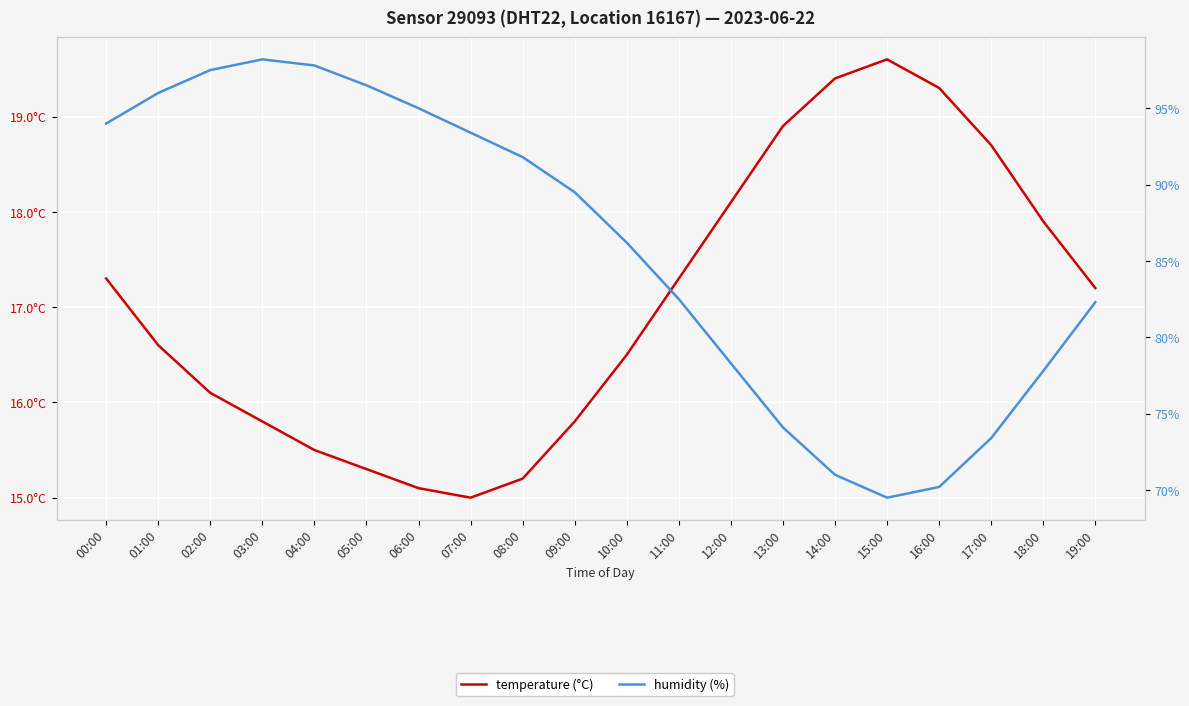

What is the label of the 13th point from the left?

12:00